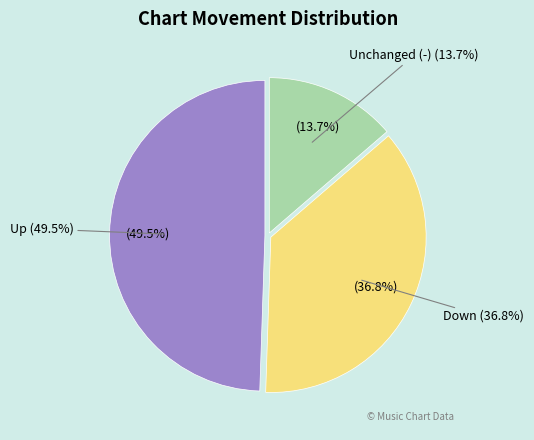

What percentage is NOT represented by -?

86.3%